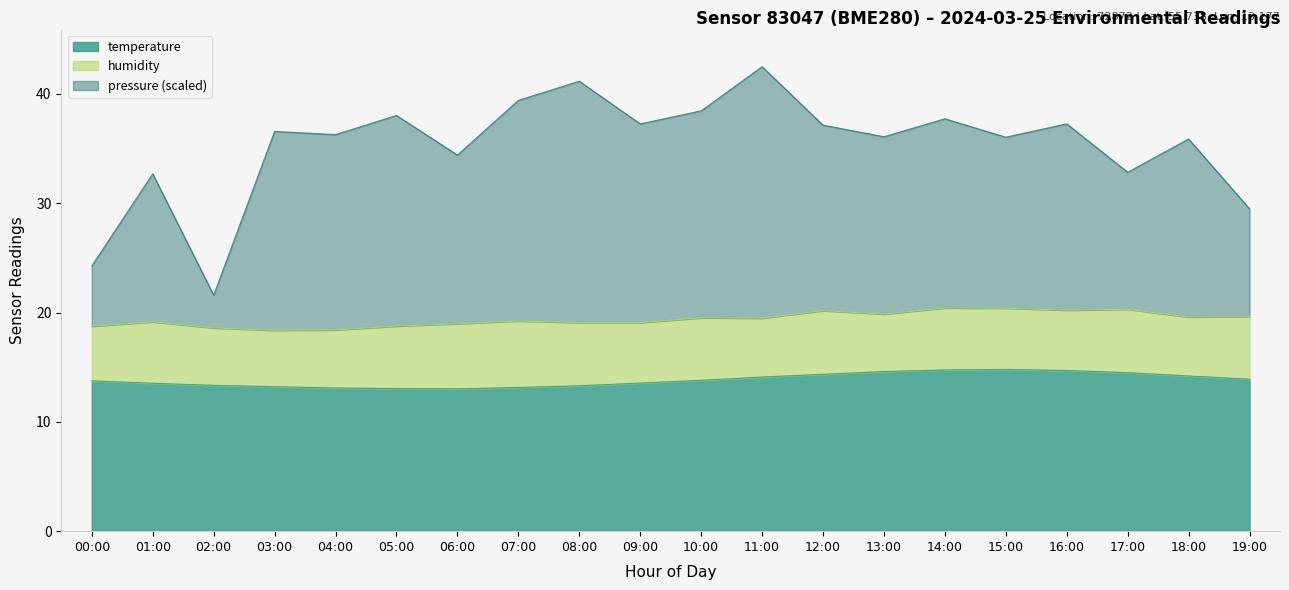

In temperature, how many points are higher than both neighbors (excluding endpoints)?

1